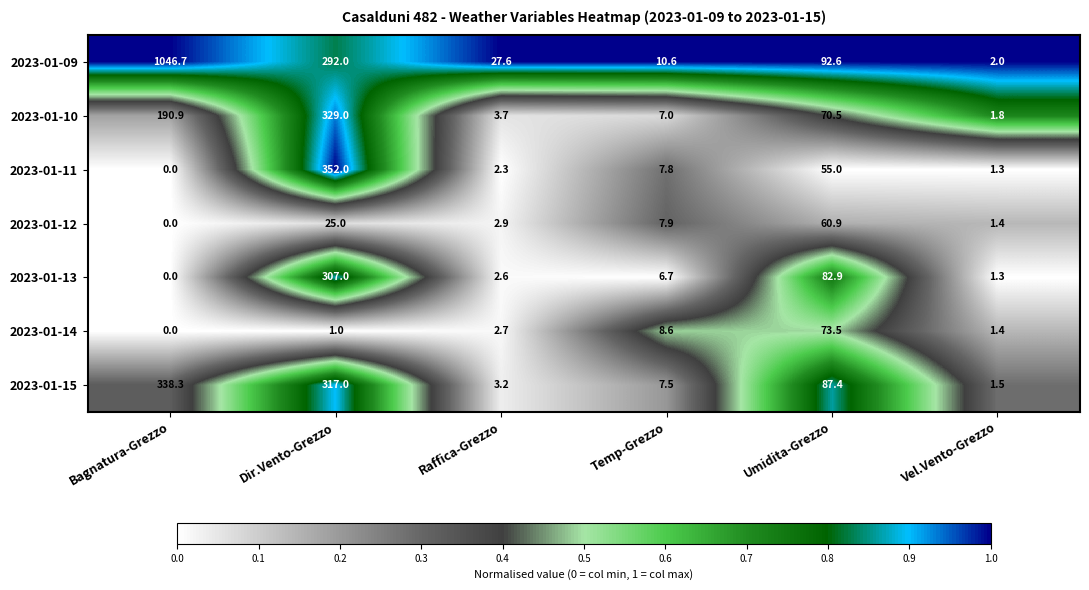

What is the difference between the maximum and minimum values in the 2023-01-15 series?

336.8